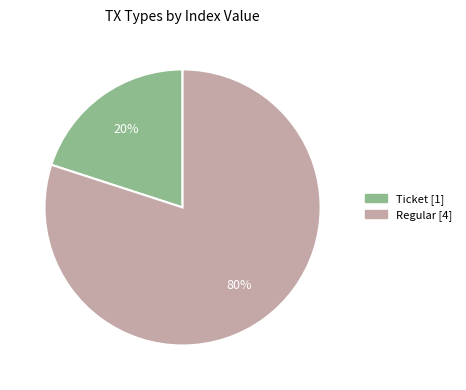

Do Ticket and Regular together represent more than half of the pie?

Yes